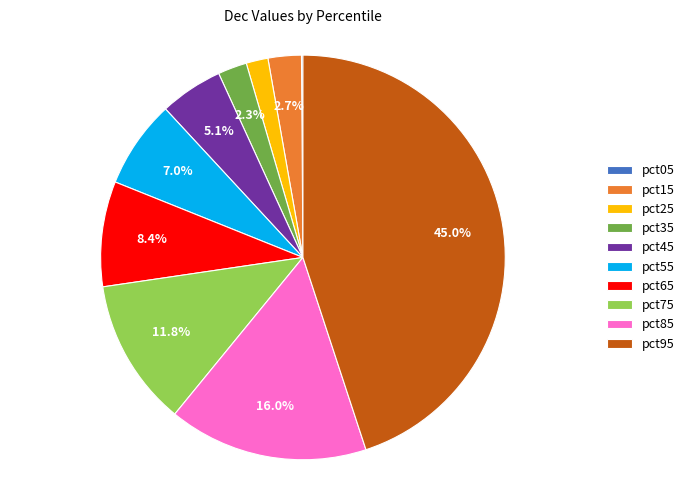

What is the largest slice in the pie chart?

pct95